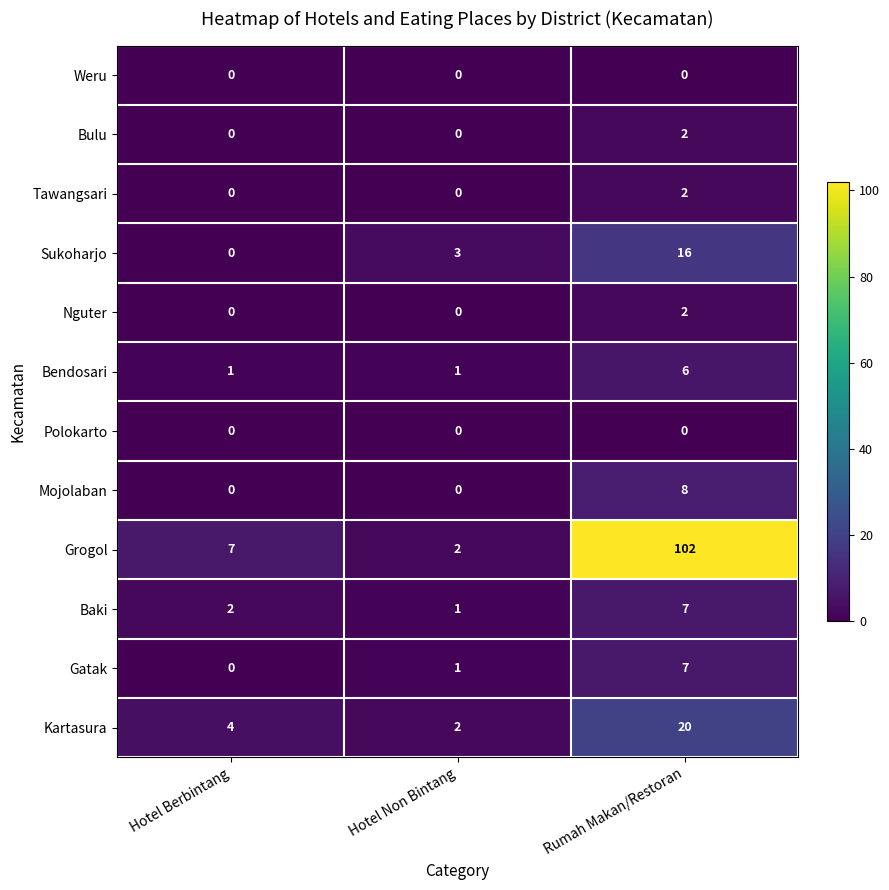

At how many categories does at least one series exceed 93?

1